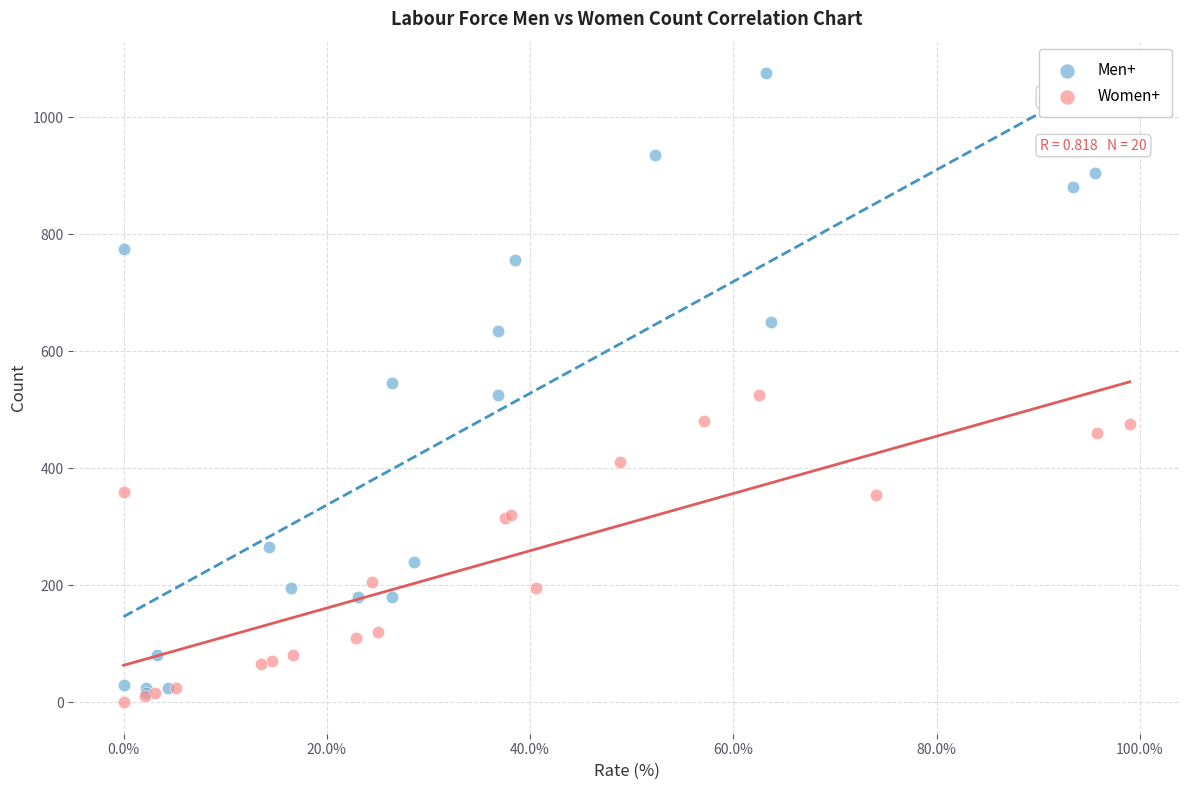

What are all the series names shown in the legend?

Men+, Women+